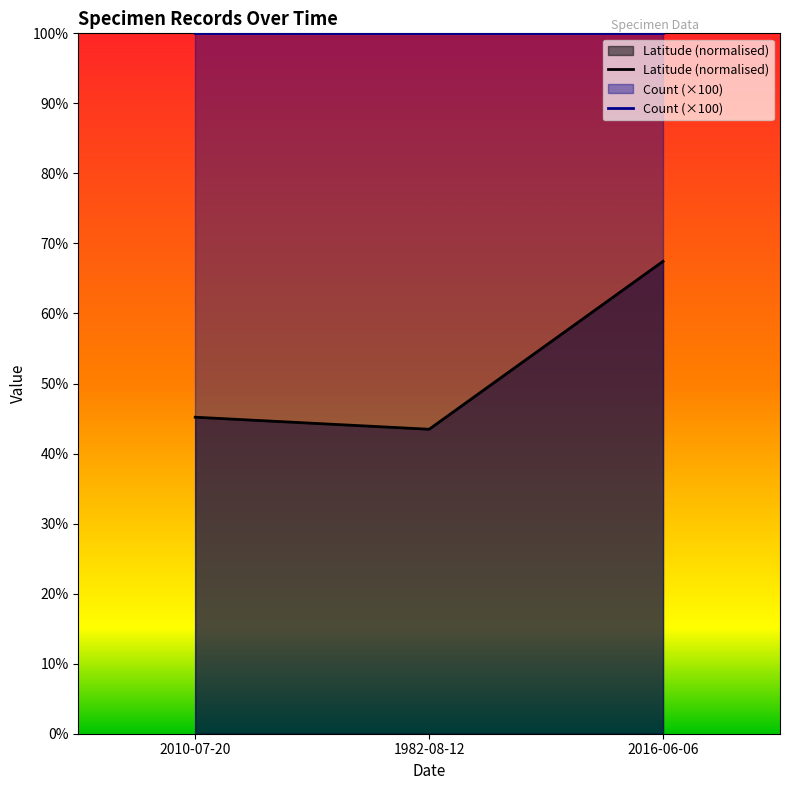

Reading right to left, list all the values displayed in this chart.

Latitude (normalised): 2016-06-06=67.4	1982-08-12=43.5	2010-07-20=45.2
Count (×100): 2016-06-06=100.0	1982-08-12=100.0	2010-07-20=100.0